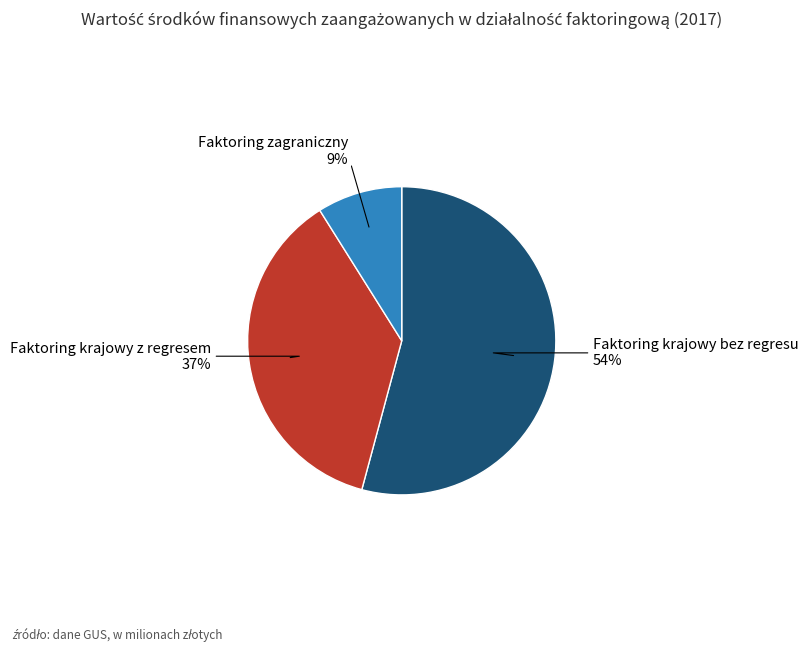

To the nearest percent, what is the average slice percentage?

33%